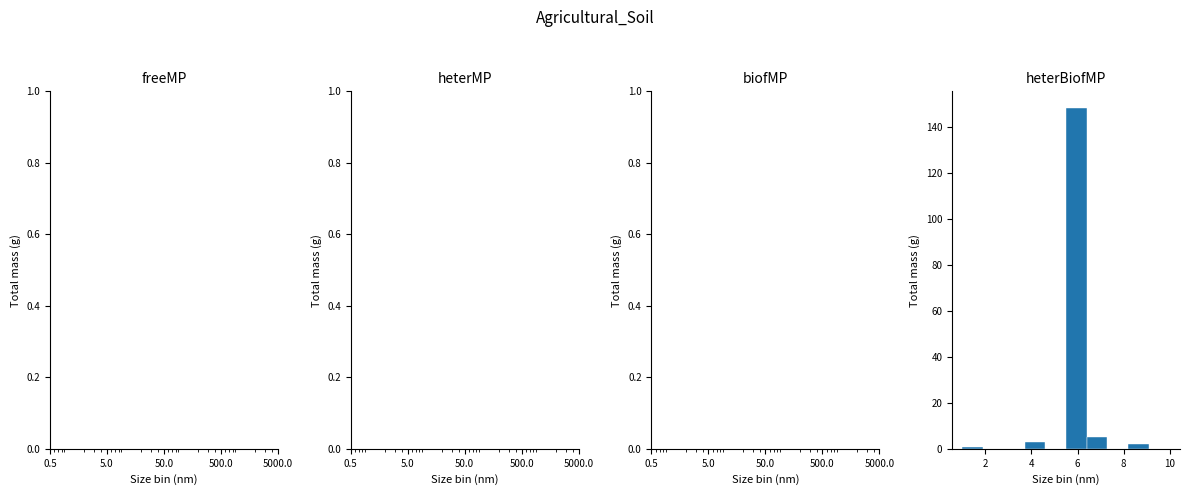

Reading left to right, list every bar in this chart as the range it spans on the x-axis followed by its height. Neither the bar edges nor the heights are printed on the chart, so give them approximately, as read against the axes.

1.0 to 1.9: under 2
1.9 to 2.8: 0
2.8 to 3.7: 0
3.7 to 4.6: 4
4.6 to 5.5: 0
5.5 to 6.4: 148
6.4 to 7.3: 6
7.3 to 8.2: 0
8.2 to 9.1: 2
9.1 to 10.0: 0